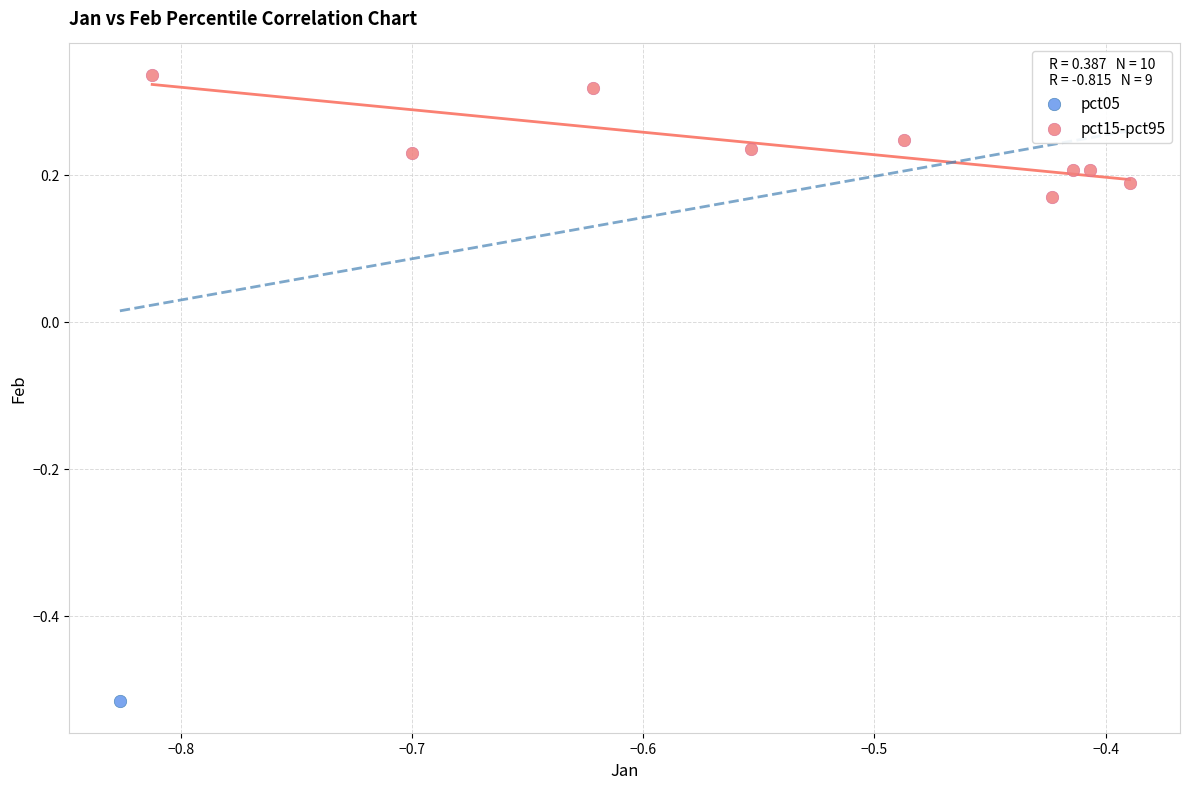

What are all the series names shown in the legend?

pct05, pct15-pct95